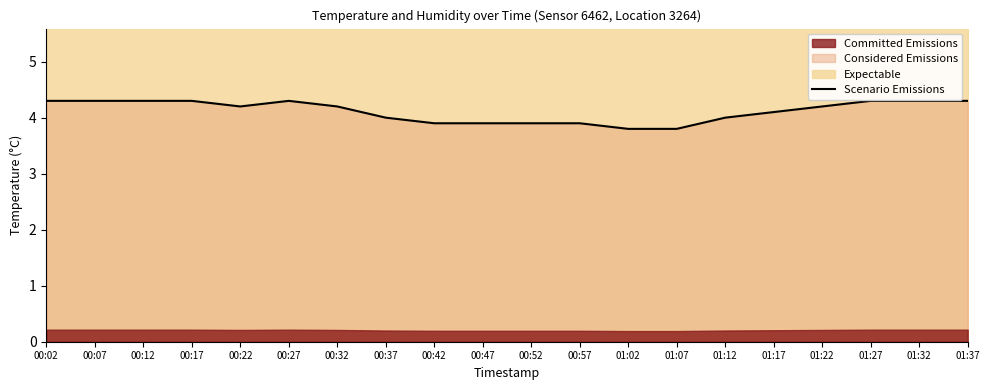

How many interior local peaks (higher than both neighbors) does the data have?

1